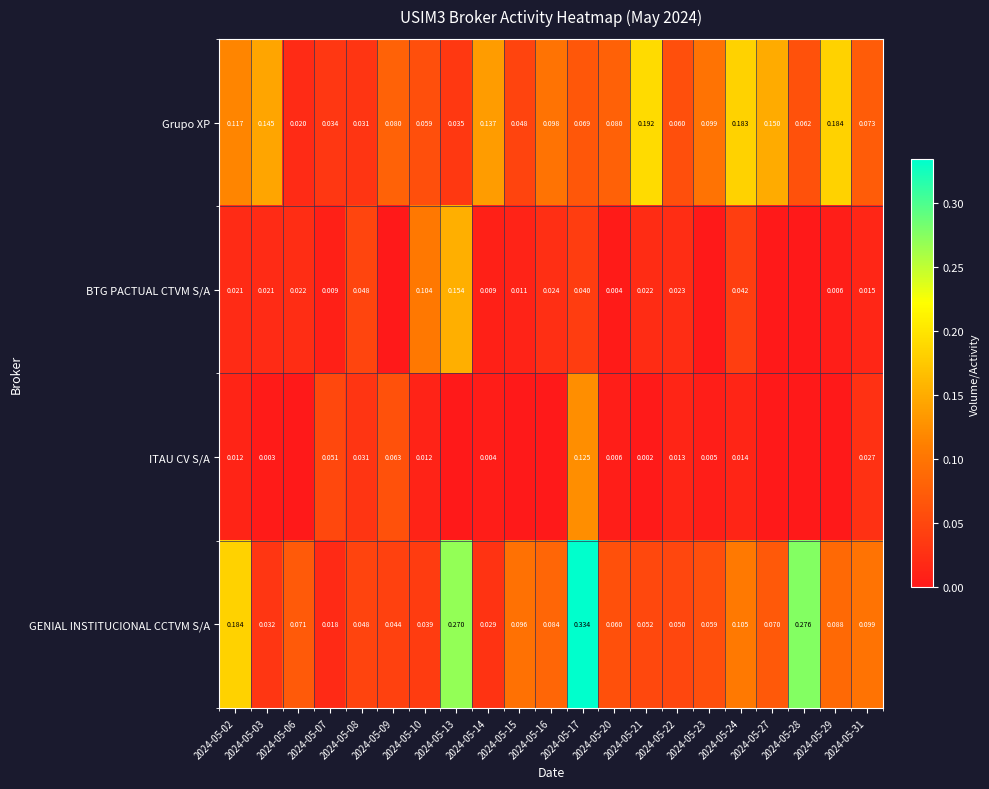

Count the number of categories in the chart.

21